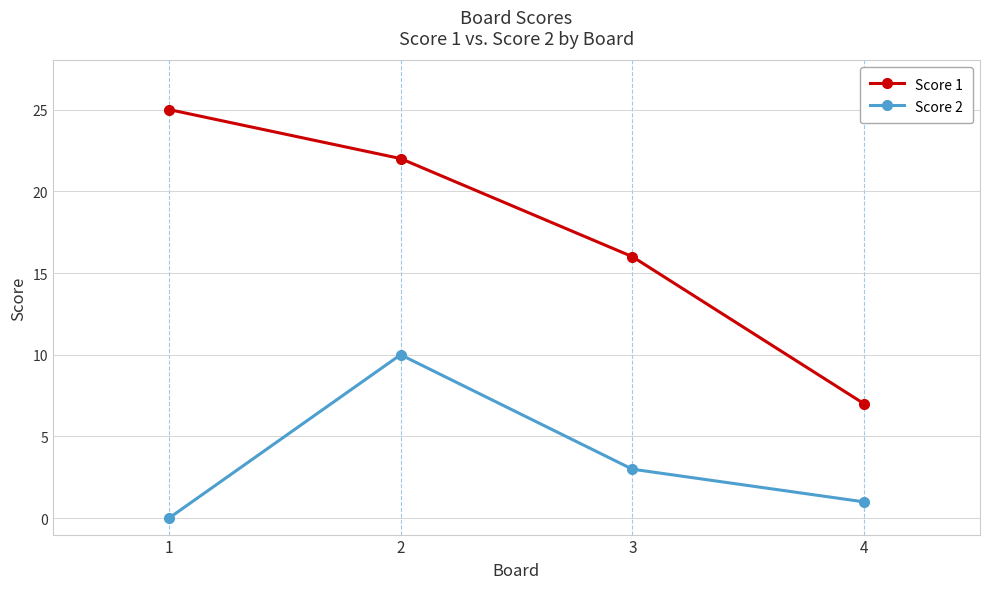

True or false: Score 2 has more than 0 interior local peaks.

True